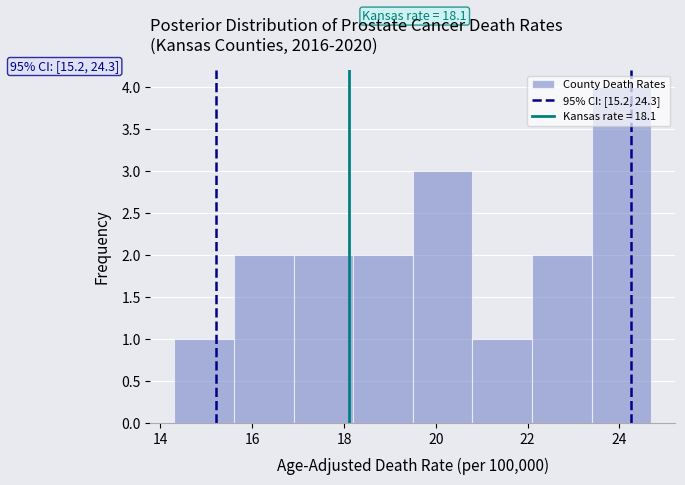

Over which range of the x-axis is the bar tallest?

23.4 to 24.7